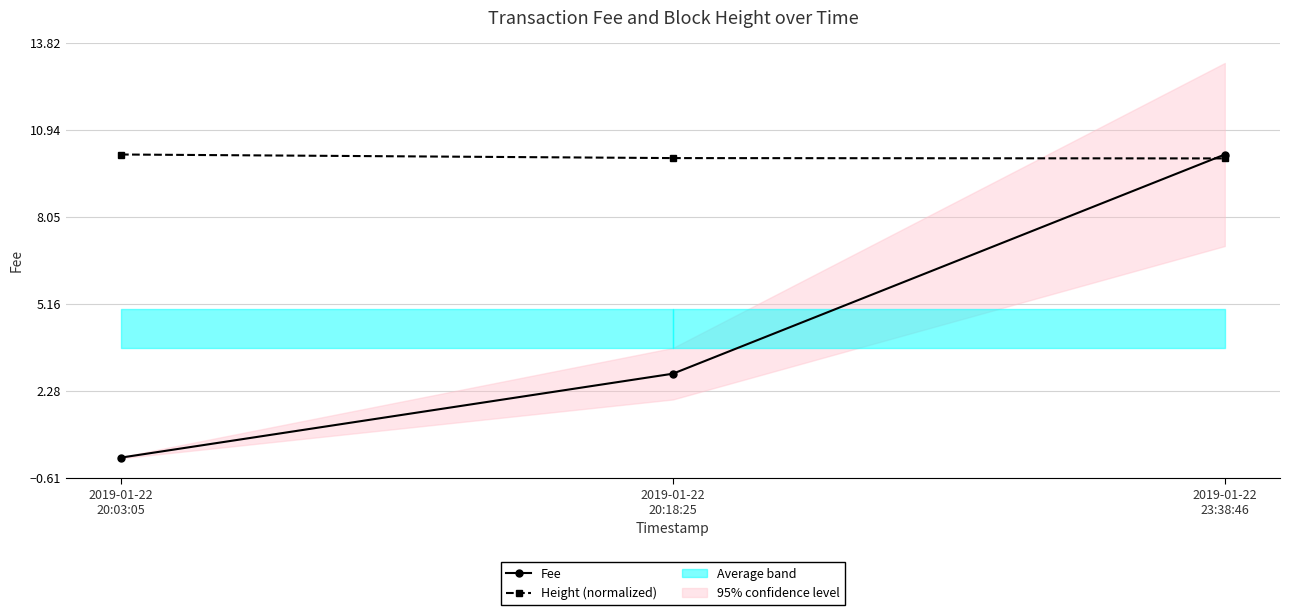

List the series in order of their overall mean, lowest first.

Fee, Height (normalized)